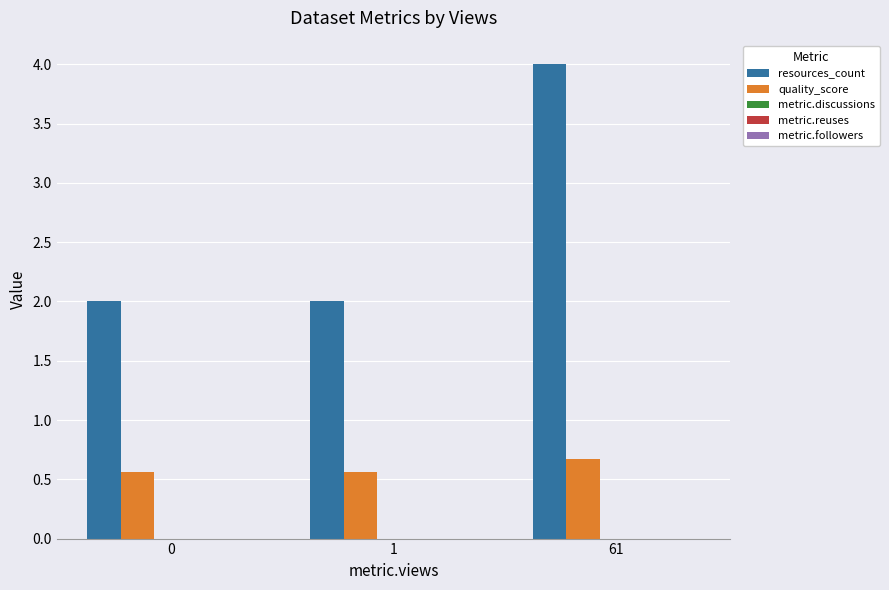

The value of quality_score at 0 is 0.6. True or false?

True